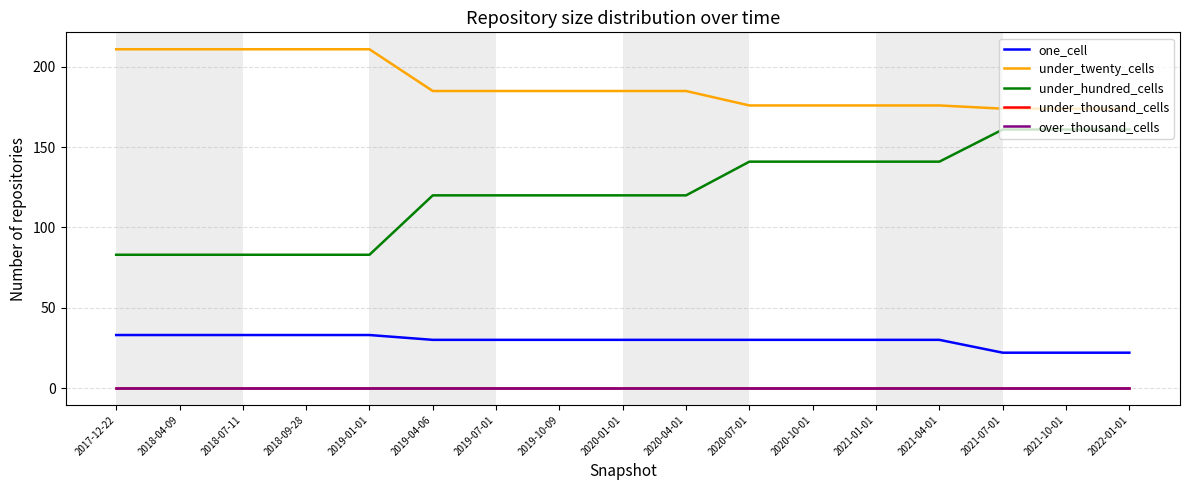

Count the under_hundred_cells values in the range 83 to 141.

14